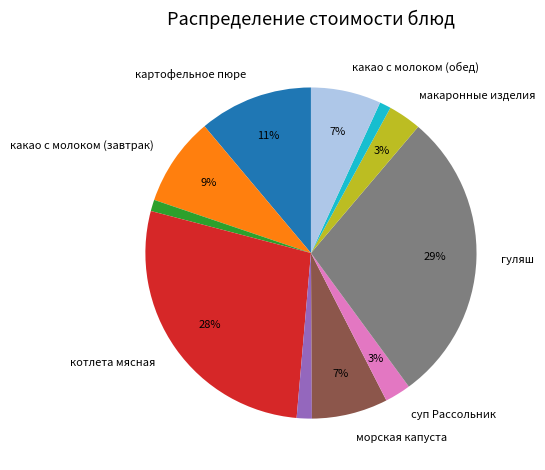

To the nearest percent, what is the average slice percentage?

9%